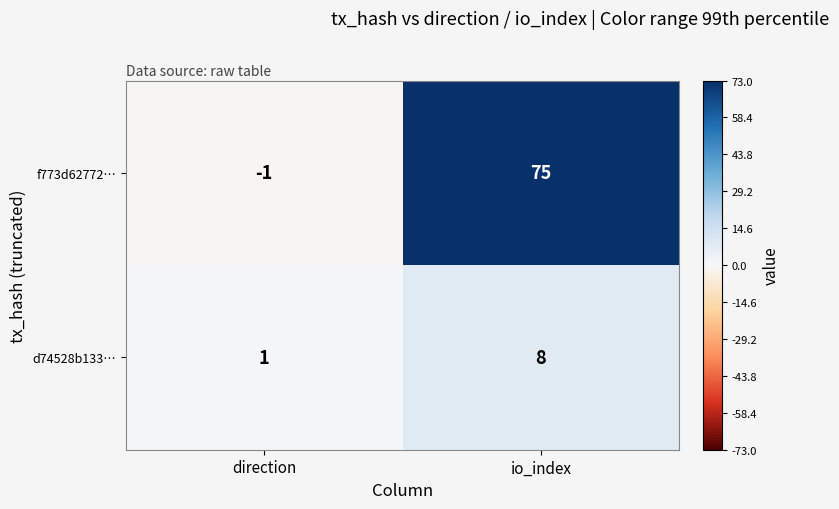

The value of f773d62772… at direction is -2. True or false?

False